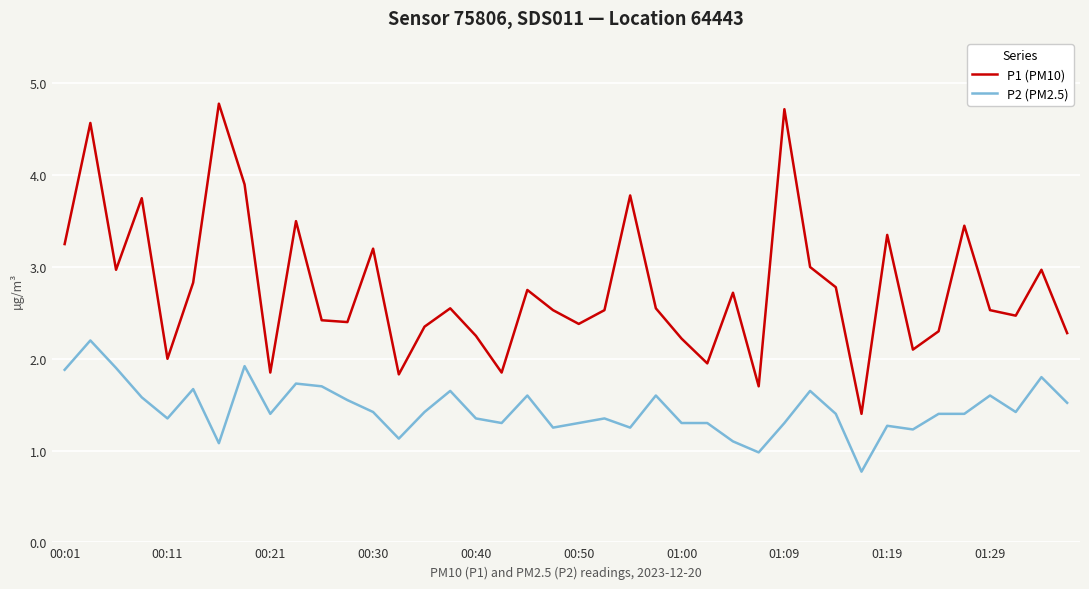

Rank the series by their maximum value, from lowest to highest.

P2 (PM2.5), P1 (PM10)